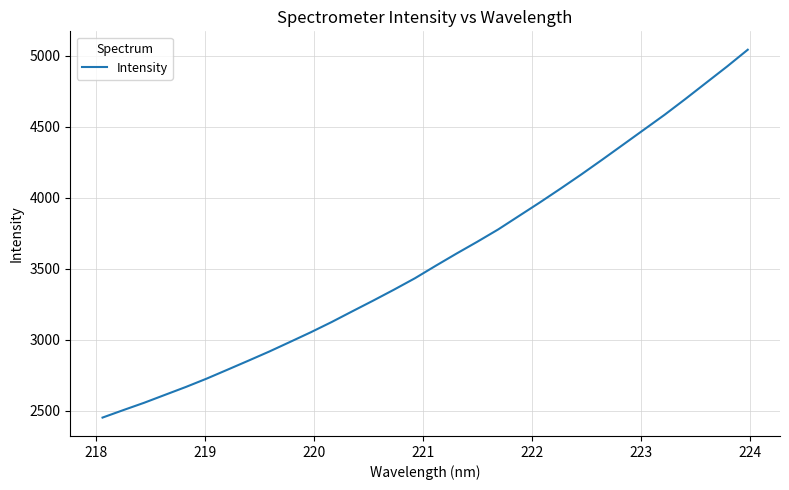

What is the minimum value shown in the chart?

2453.7